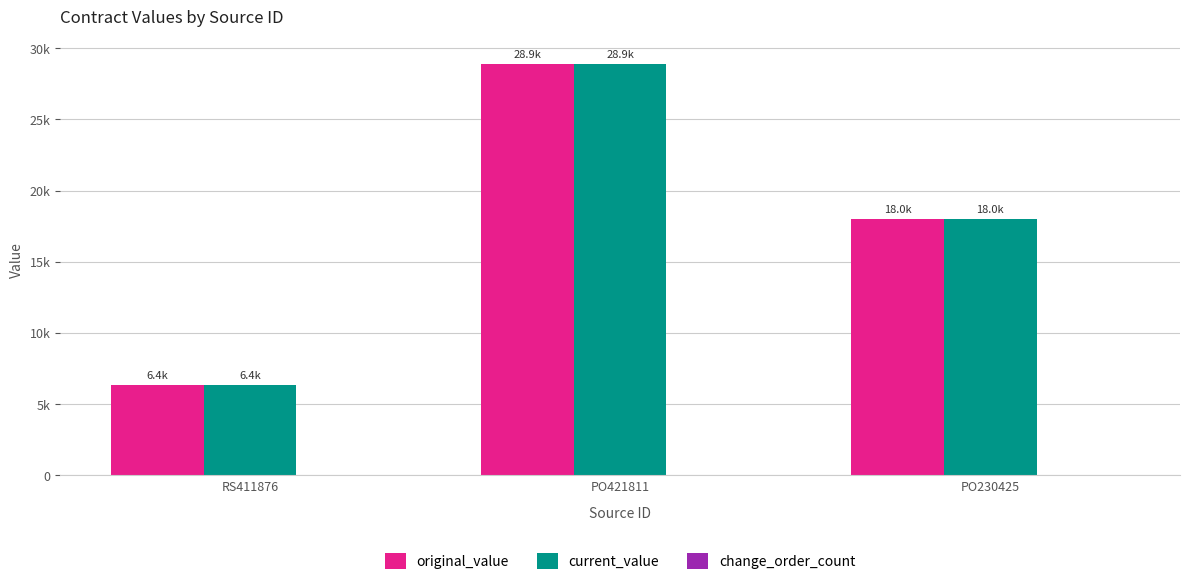

Does the chart contain any negative values?

No